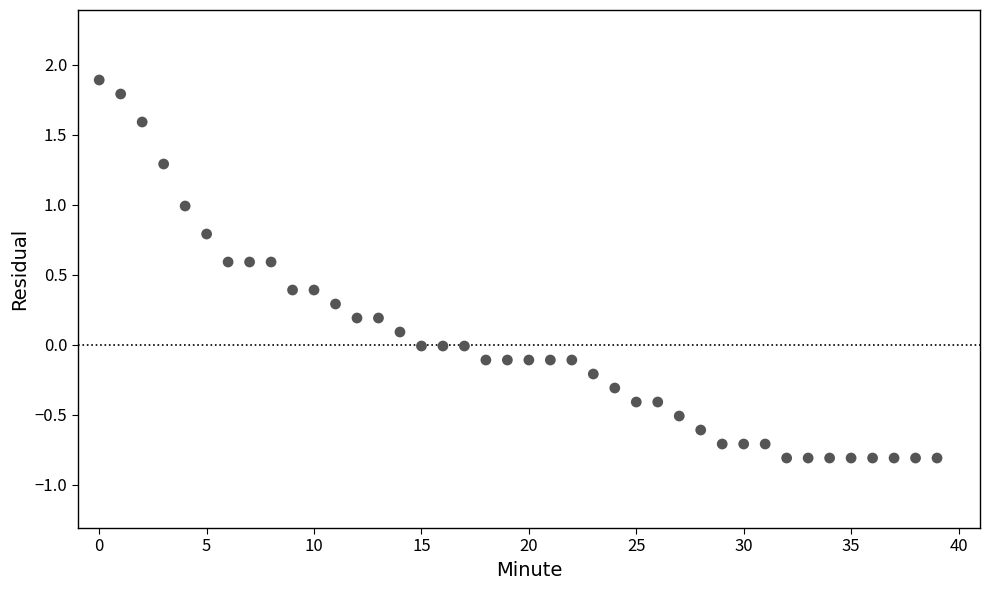

Count the number of points in this scatter plot.

40